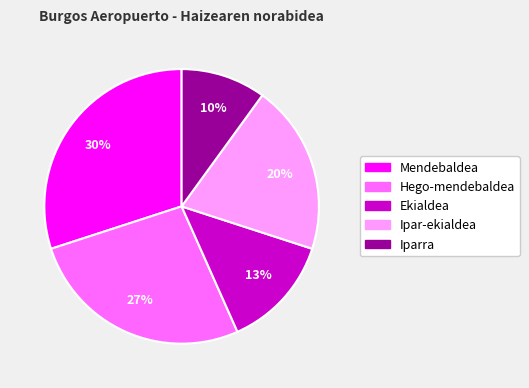

Count the number of slices in the pie.

5